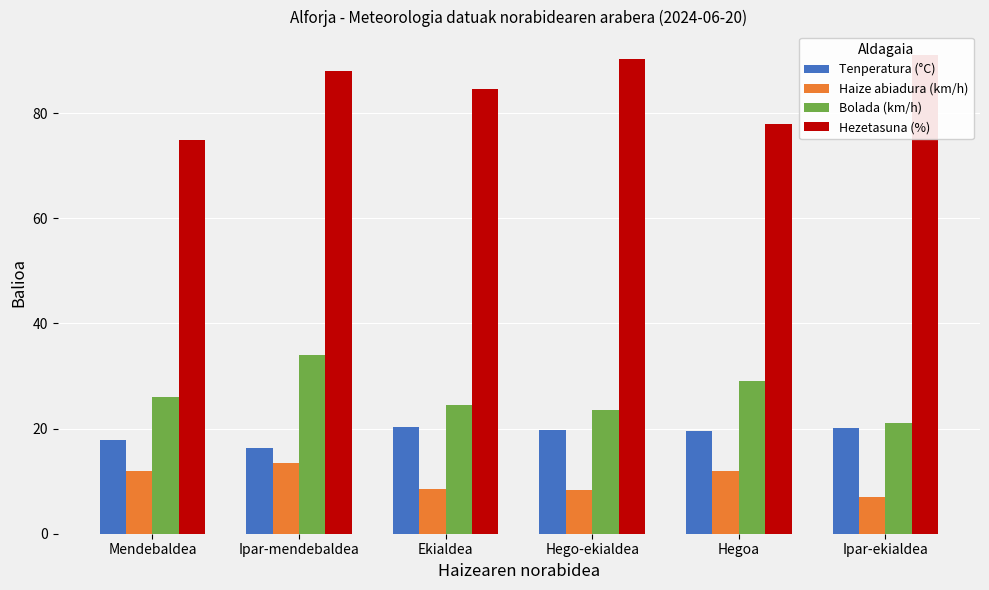

Between Ekialdea and Ipar-mendebaldea, which is larger?

Ekialdea